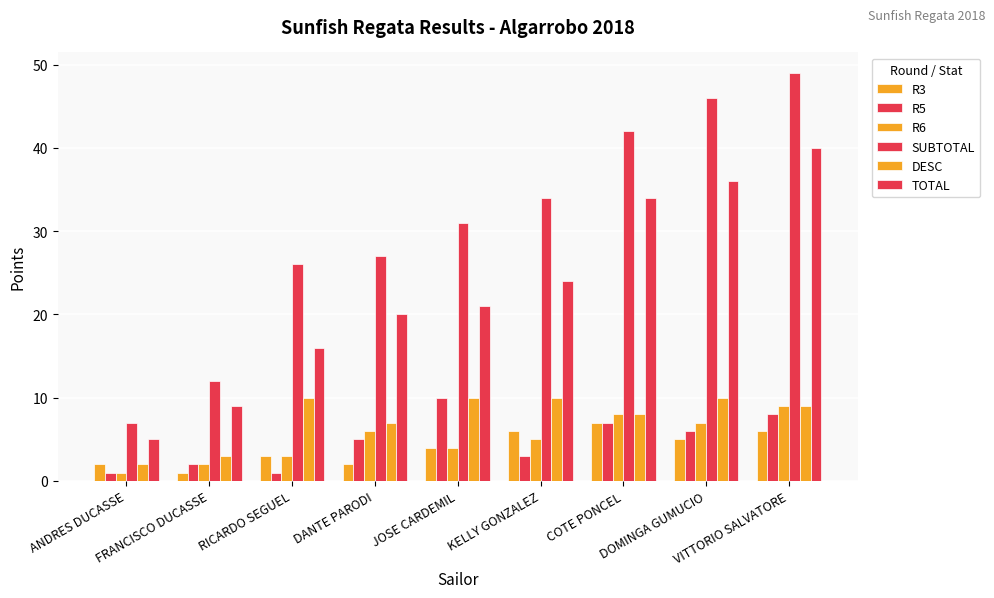

What is the difference between the second highest and minimum values in the R3 series?

5